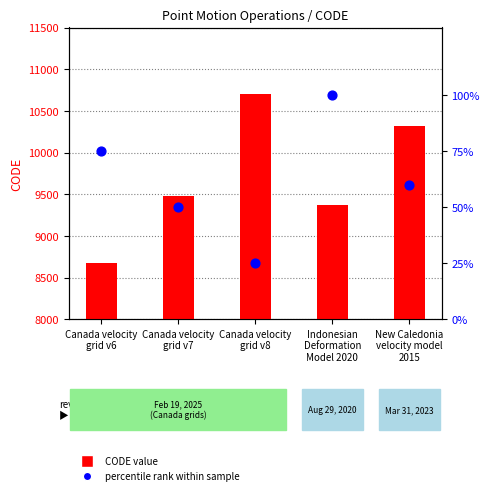

What is the total value across all series at Canada velocity
grid v6?

8751